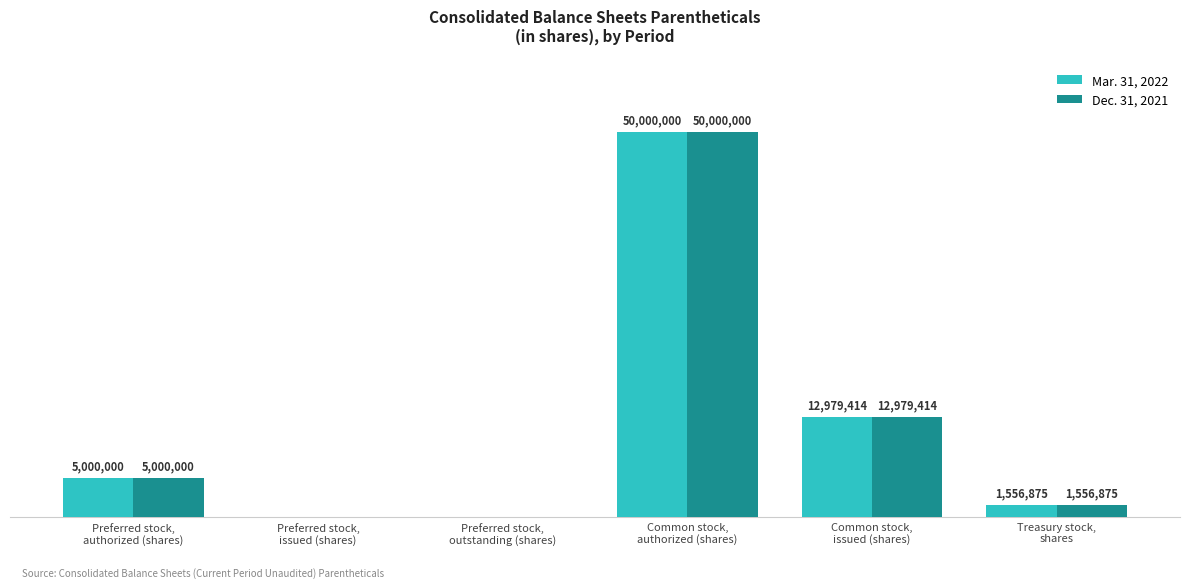

Between Preferred stock,
outstanding (shares) and Common stock,
issued (shares), which is larger?

Common stock,
issued (shares)